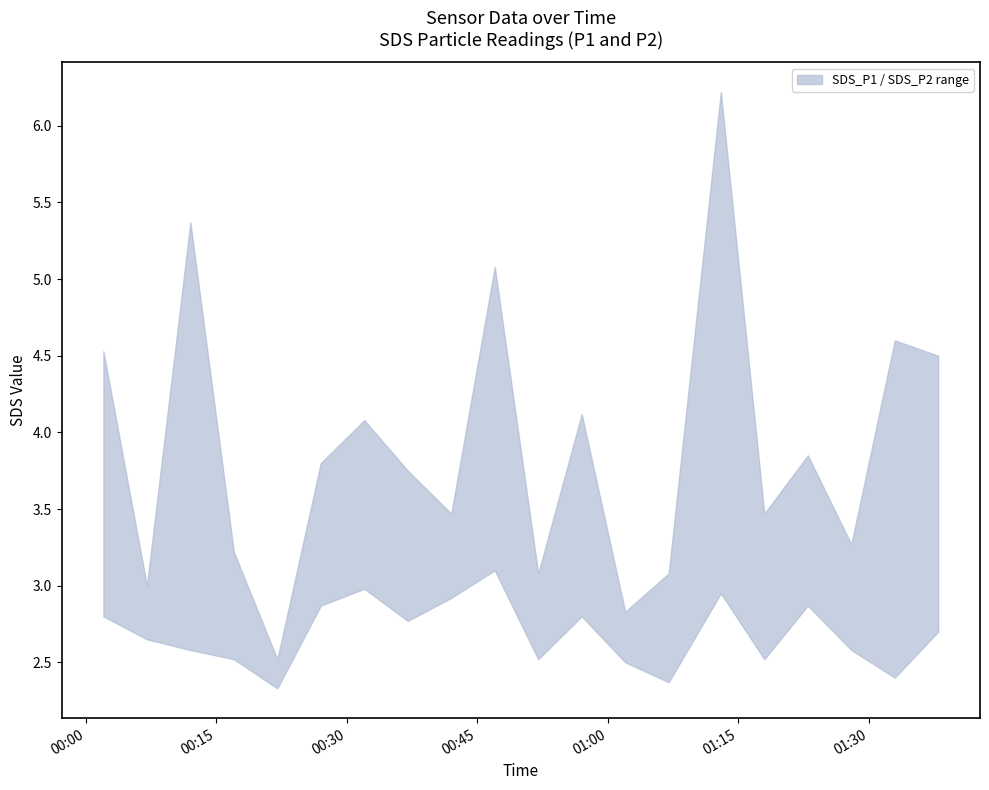

At which label does SDS_P1 first exceed 3?

2023-05-13 00:02